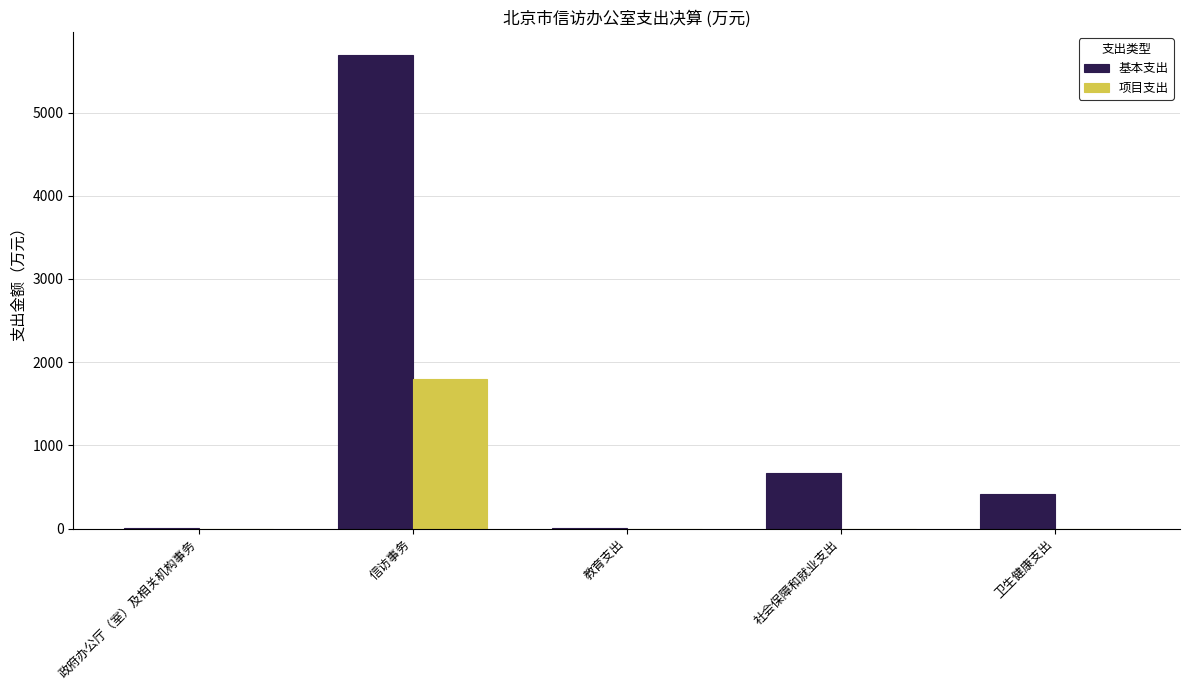

Is it true that 项目支出 equals 0.0 at 教育支出?

True